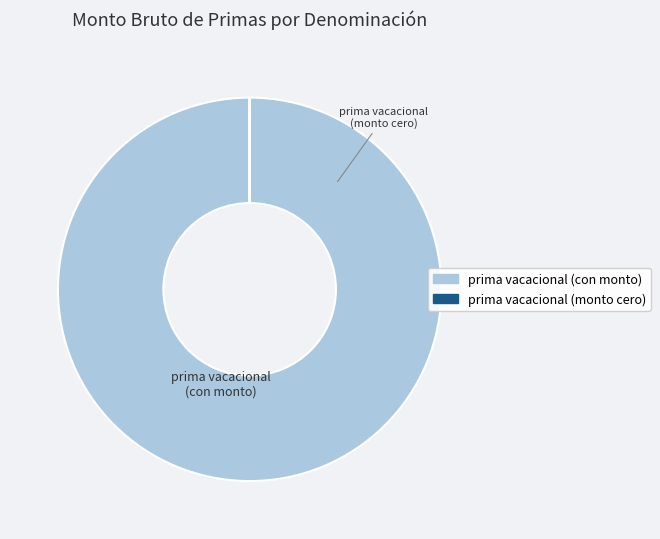

Is there any slice that represents more than half of the pie?

Yes